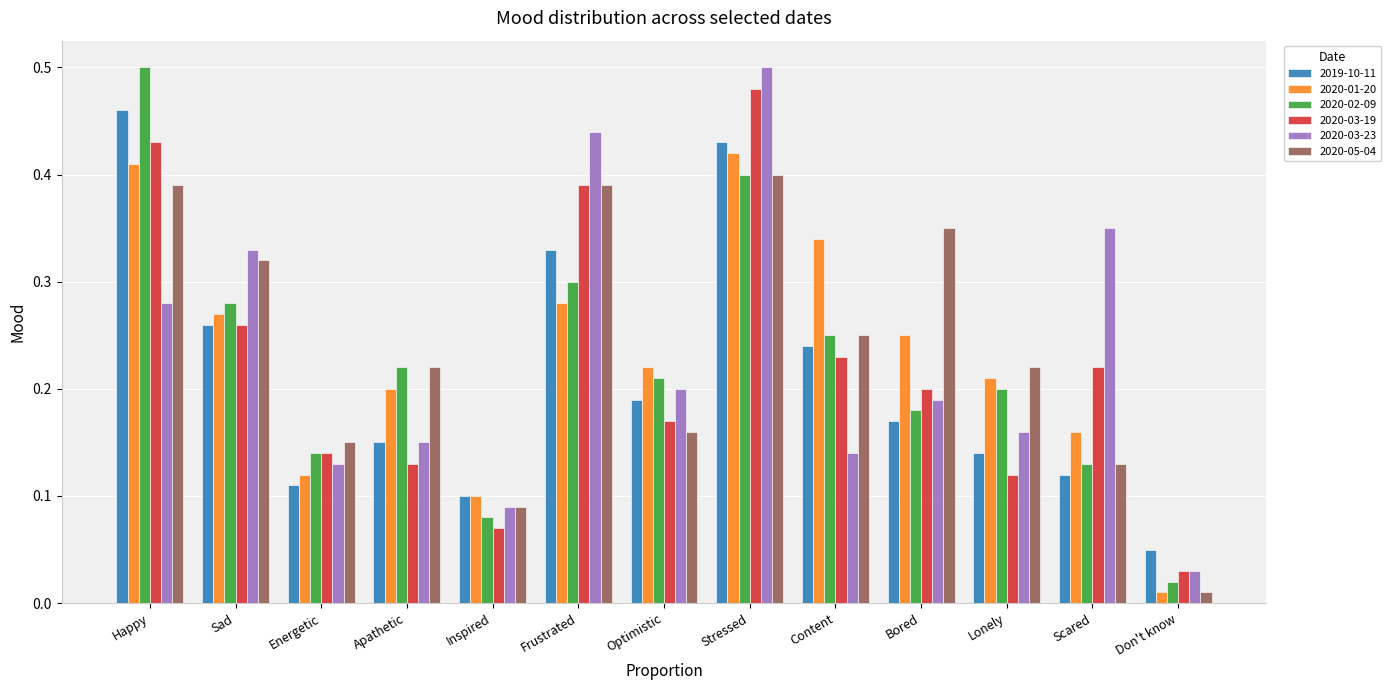

At which category is the sum across all series the highest?

Stressed